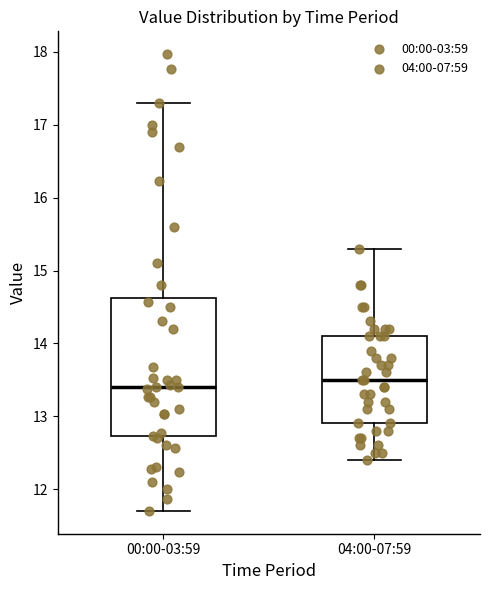

Where is the upper edge of the box for 00:00-03:59 on the y-axis? The values are not printed on the chart, so give them approximately, as read against the axis.

14.6